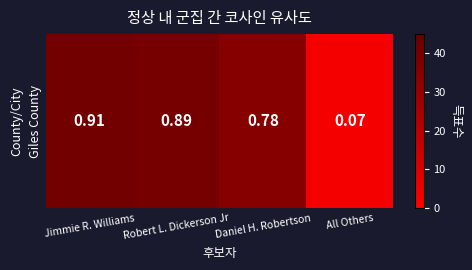

The value at Robert L. Dickerson Jr is 40. True or false?

True